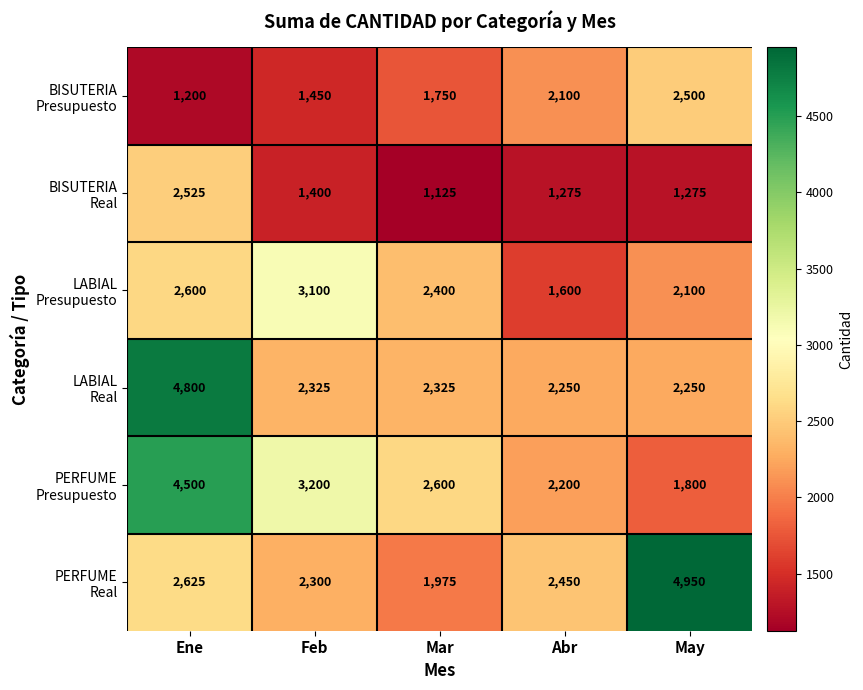

Which label corresponds to the smallest value in the chart?

Mar